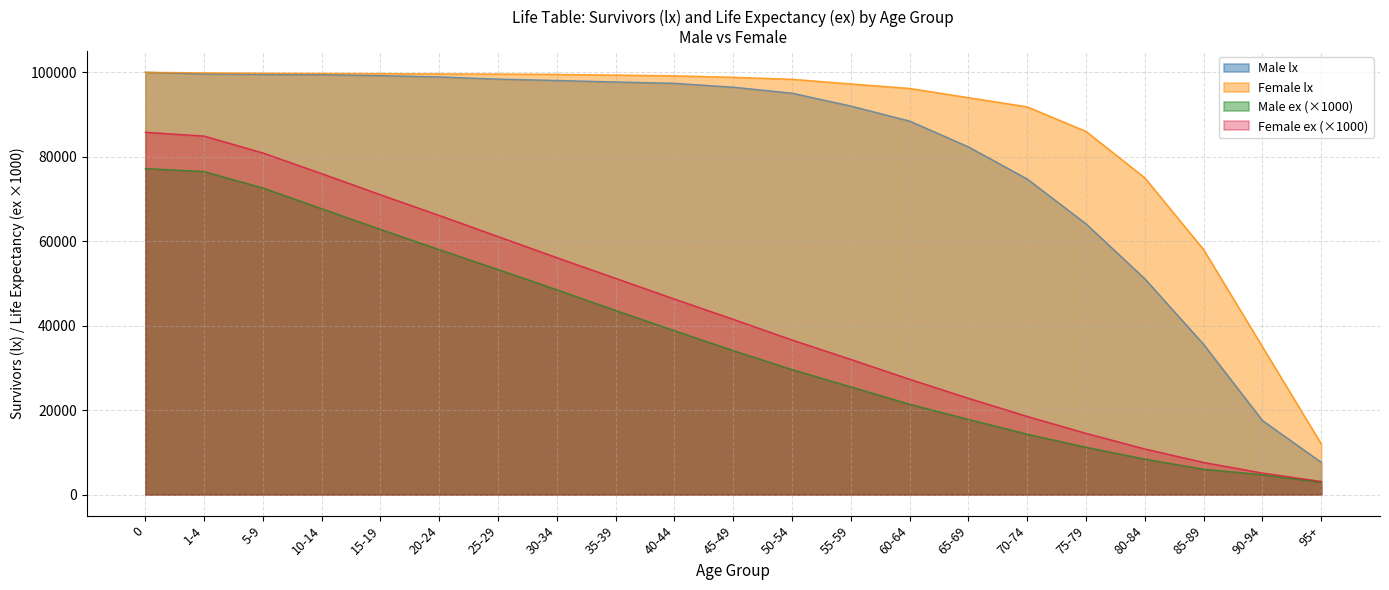

Does the chart display data point markers on the line(s)?

No